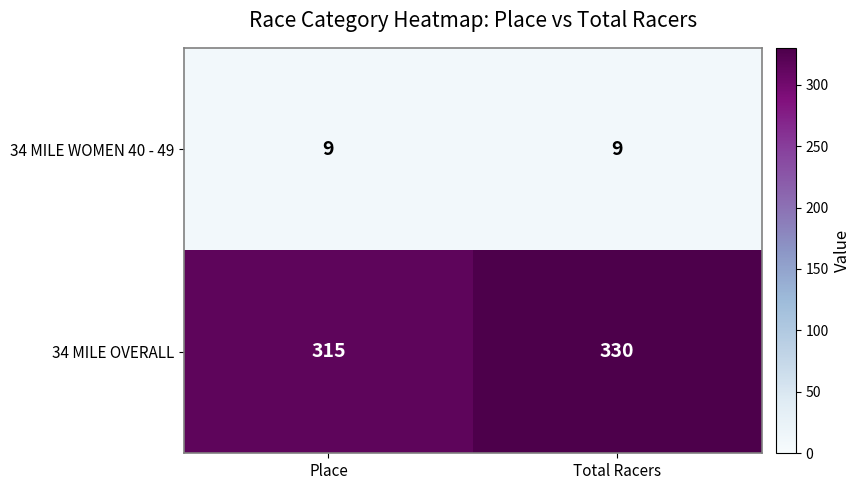

What is the greatest value displayed?

330